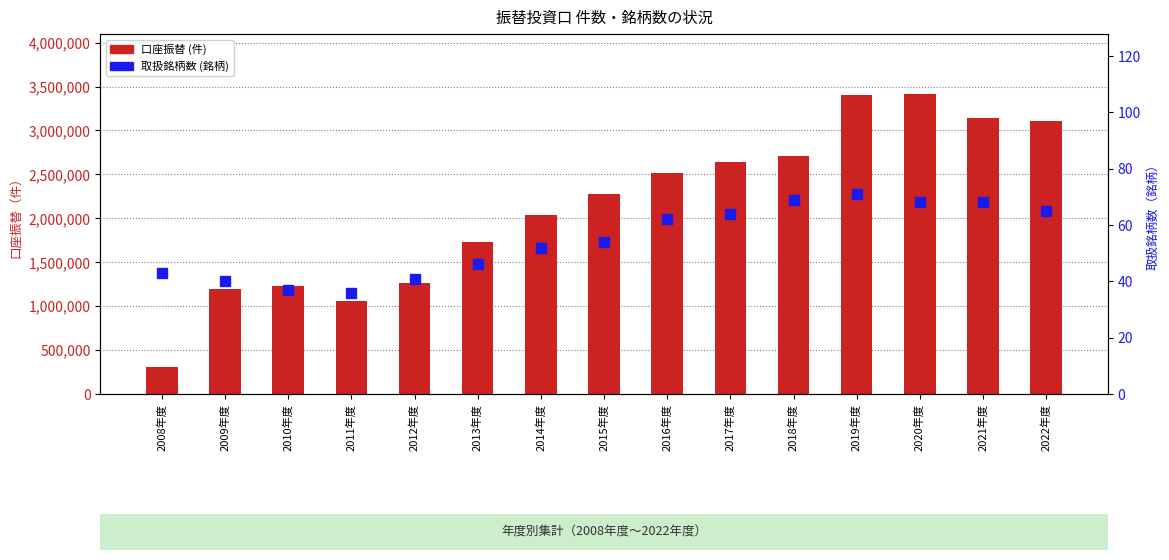

Is it true that 口座振替 (件) equals 1364782 at 2014年度?

False